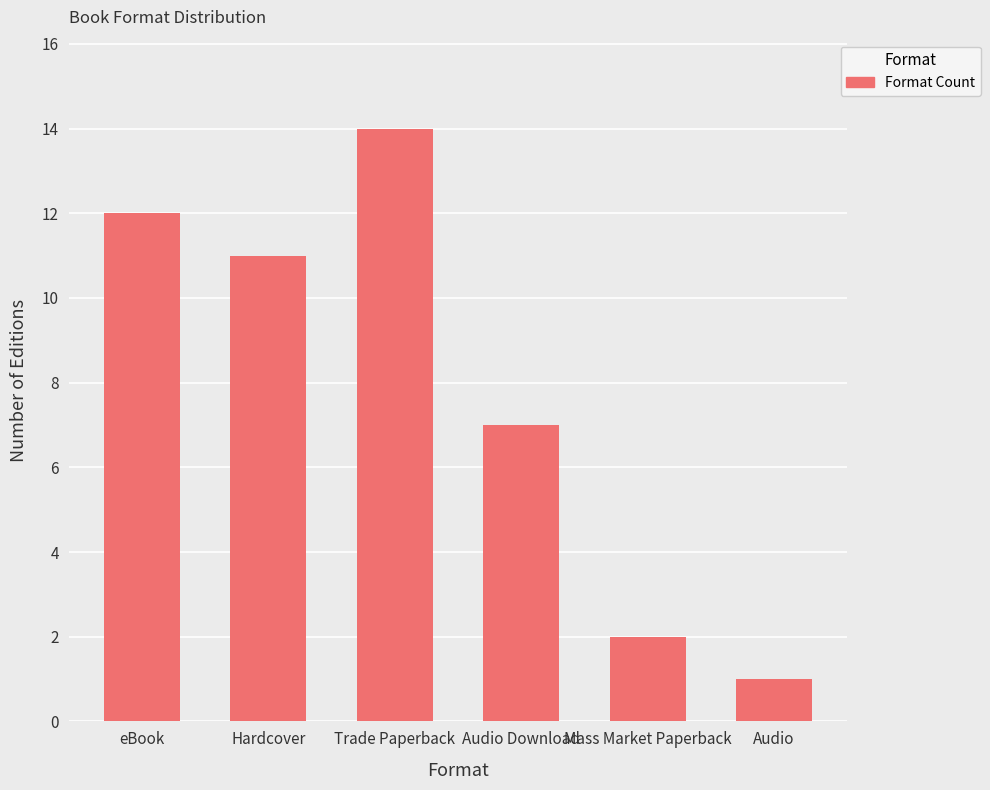

What is the difference between the second highest and minimum values?

11